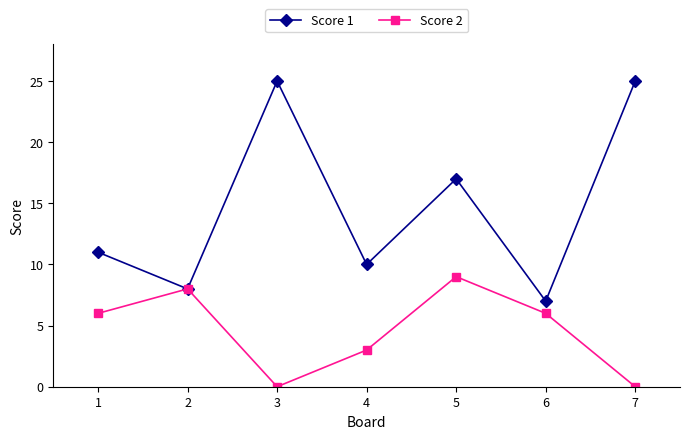

What is the maximum value for Score 2?

9